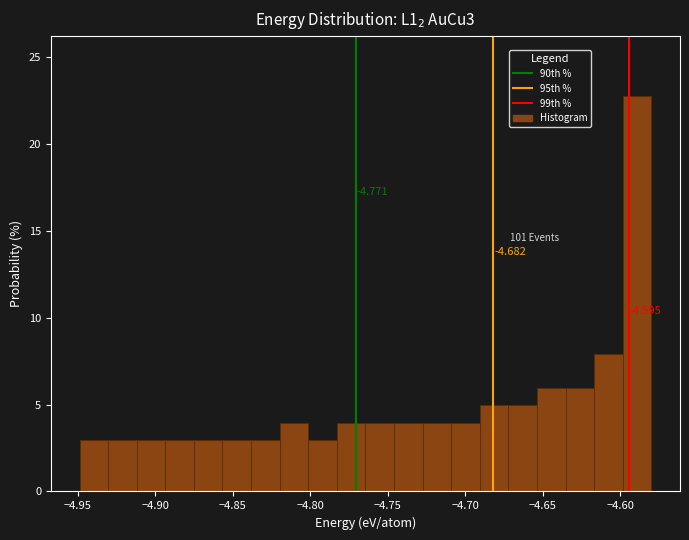

Around what value on the x-axis is the tallest bar? Give the approximate position of its centre, as read against the axis.

-4.590